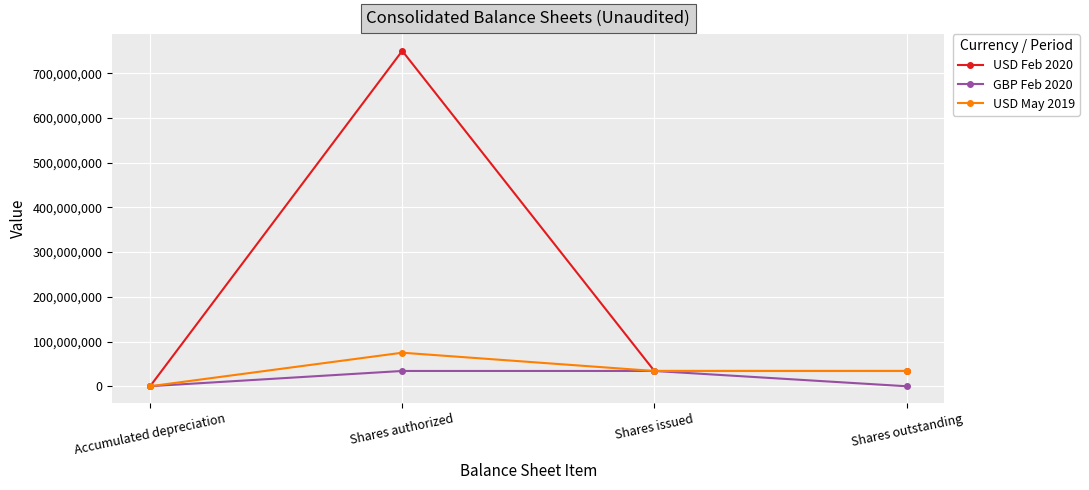

What is the spread (max minus min) of values at Shares authorized?

715835000